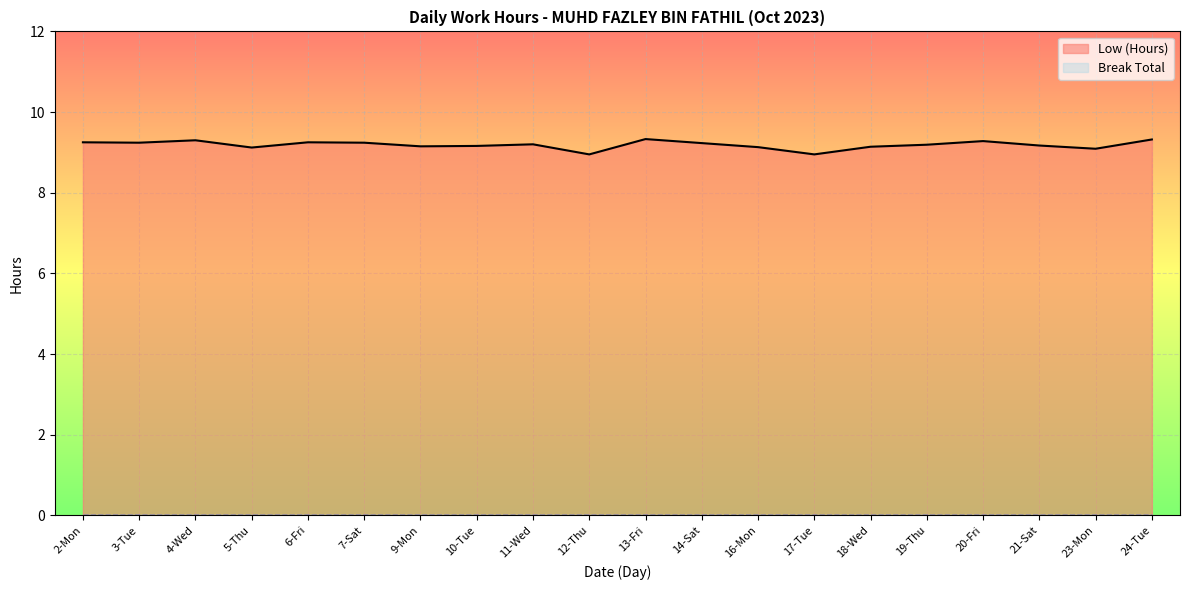

What position from the left is 13-Fri?

11